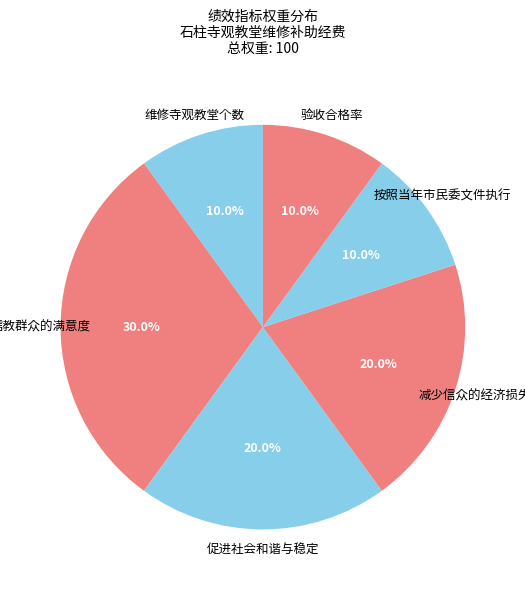

Which category has the biggest portion of the pie?

信教群众的满意度